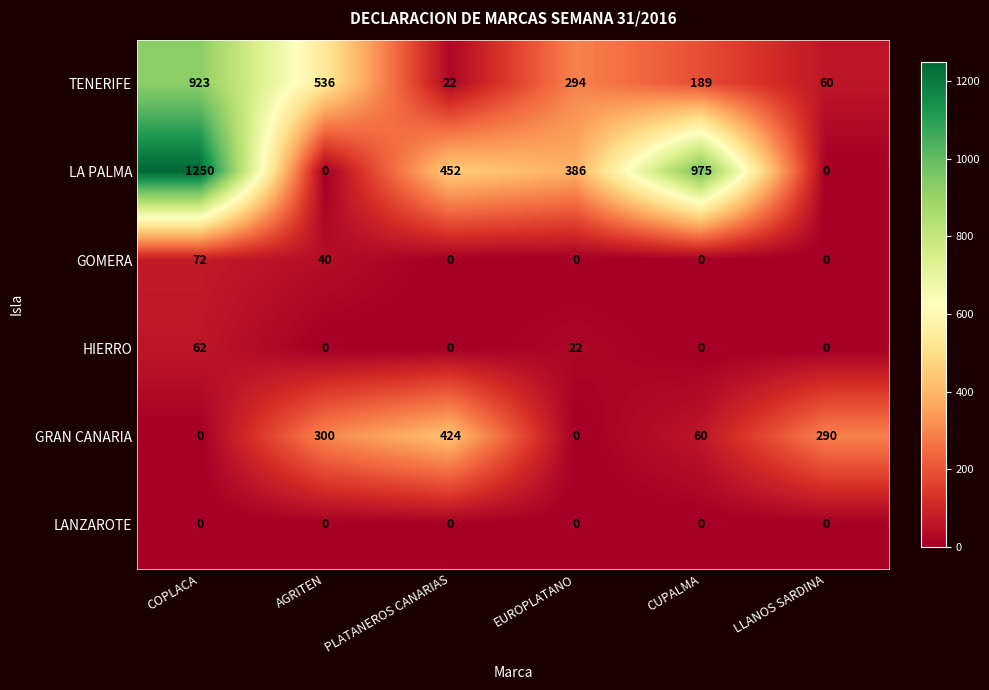

At which label is LA PALMA closest to 625?

PLATANEROS CANARIAS